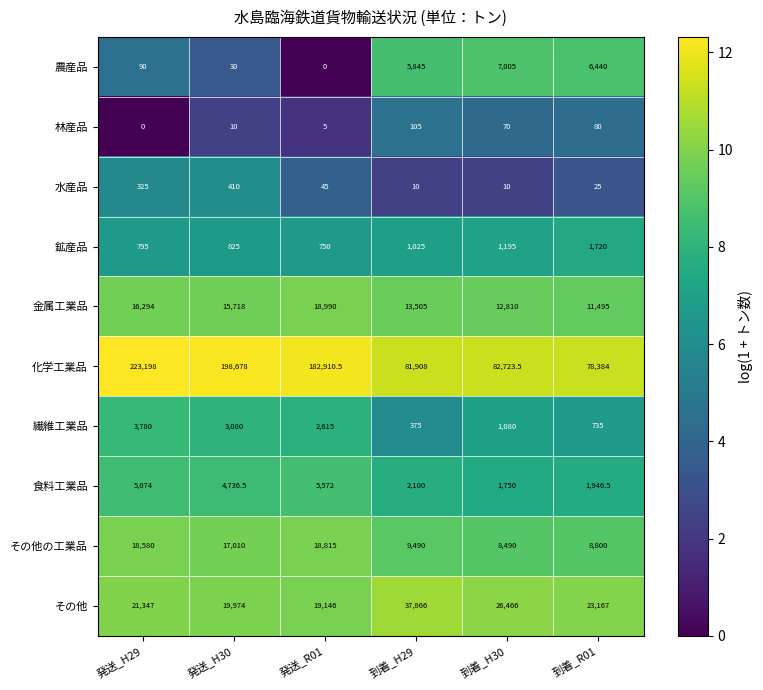

What is the total value across all series at 到着_R01?

132792.5